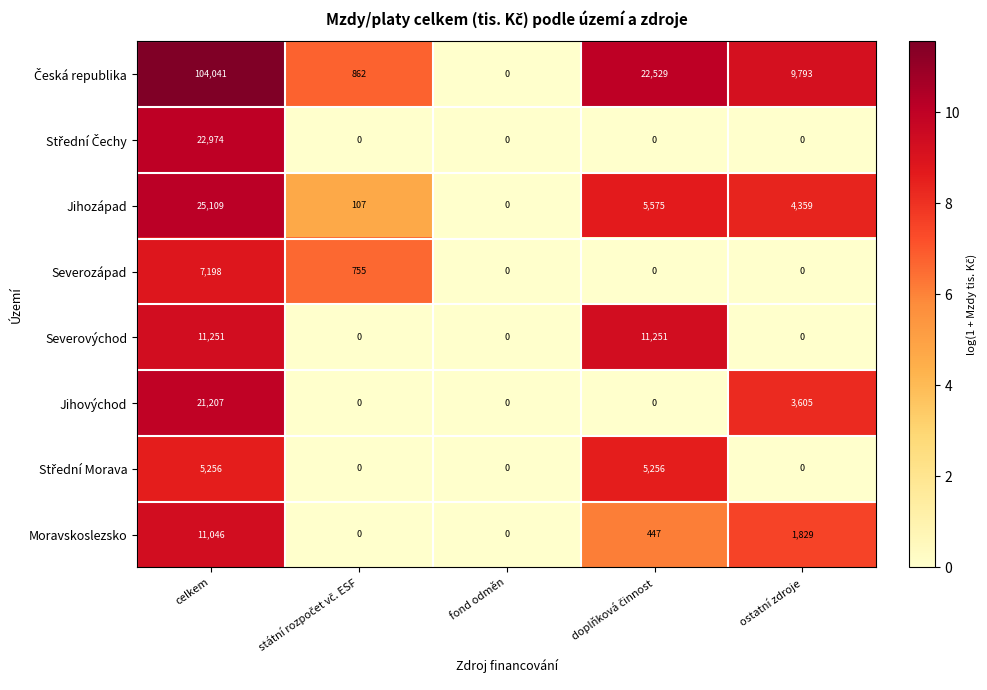

What is the total value across all series at ostatní zdroje?

19586